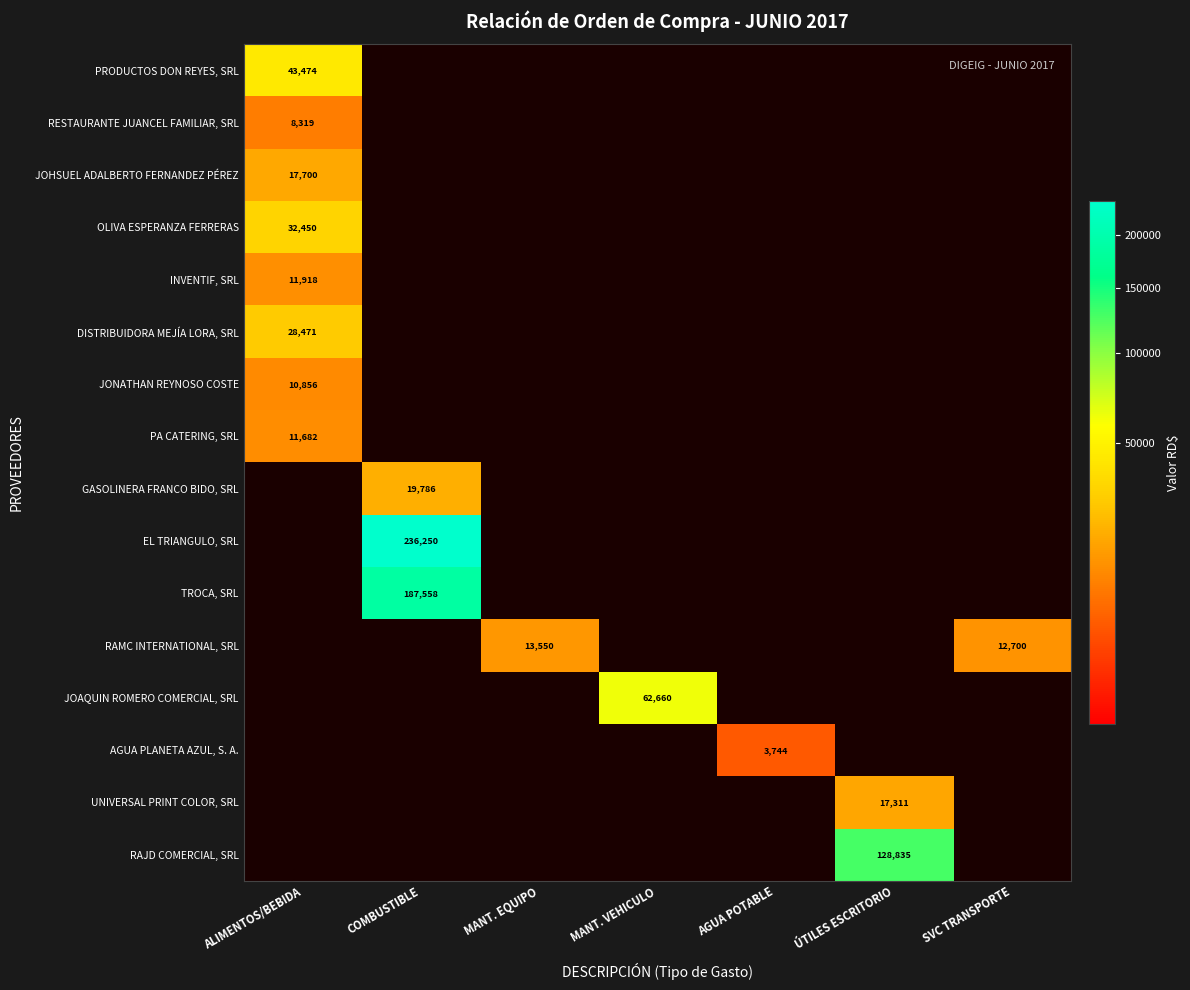

What is the spread (max minus min) of values at AGUA POTABLE?

3744.0